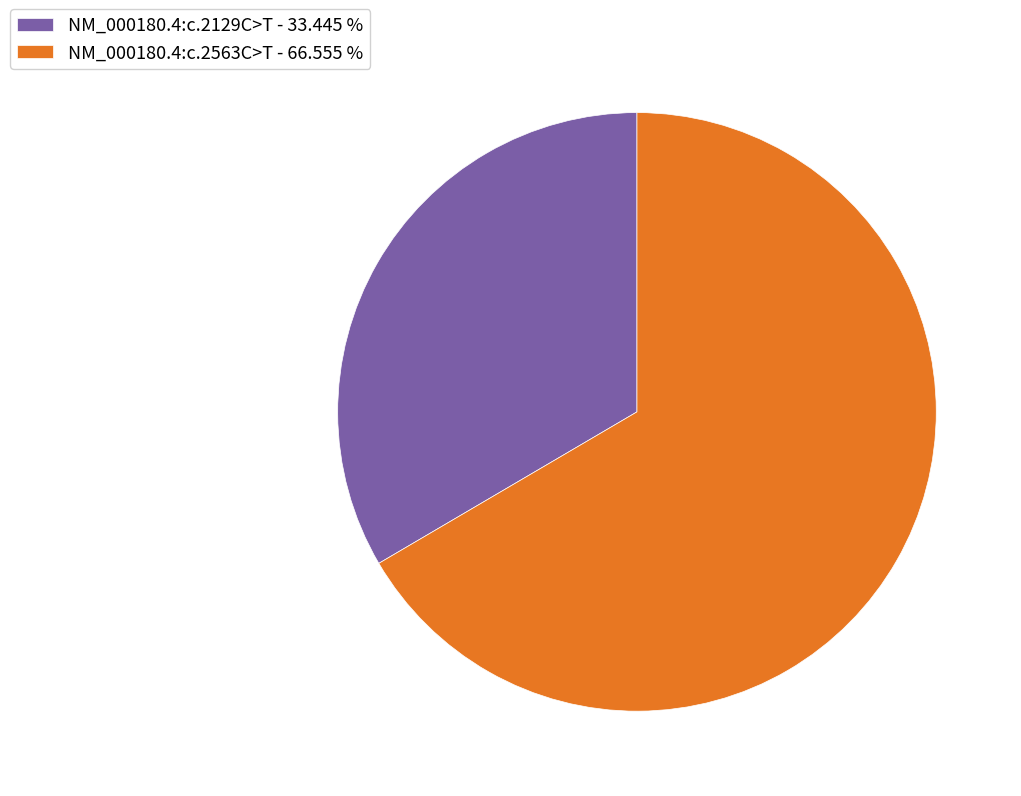

Is there any slice that represents more than half of the pie?

Yes